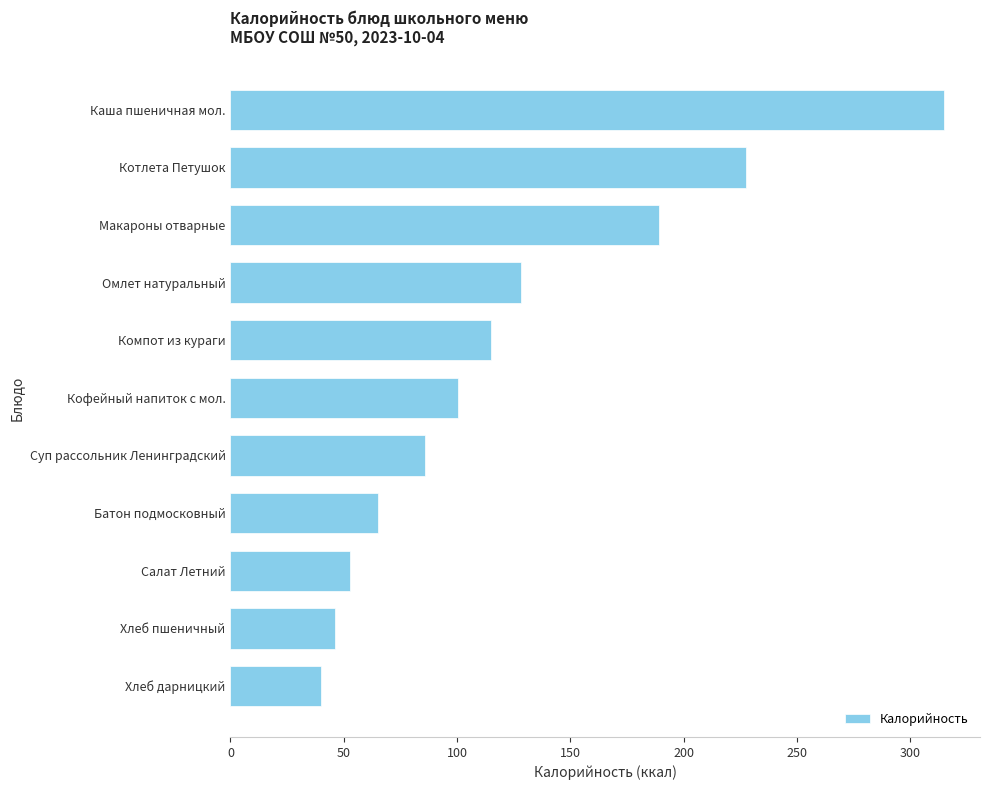

Which label corresponds to the largest value in the chart?

Каша пшеничная мол.